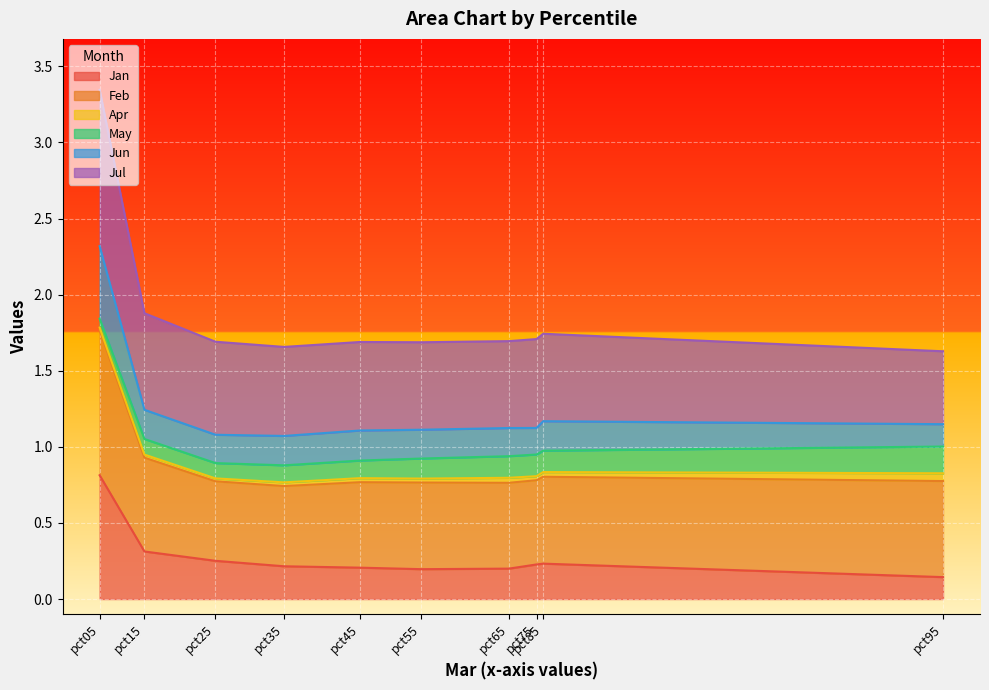

What is the total value across all series at pct15?

1.9